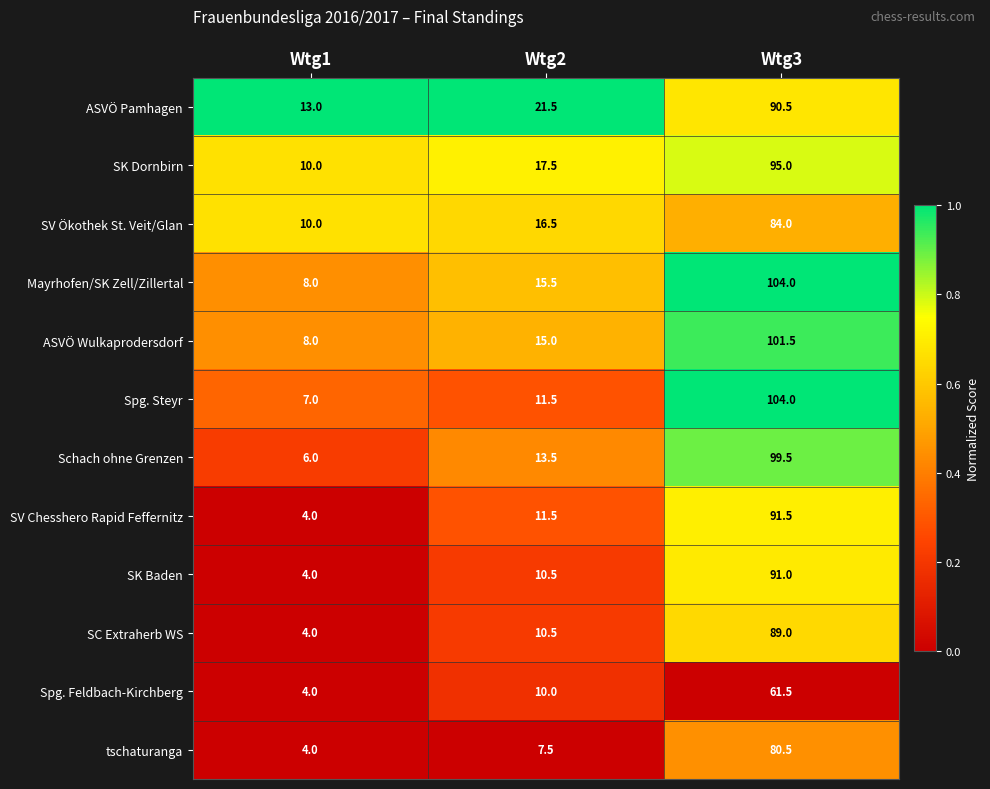

At which label is Schach ohne Grenzen closest to 52?

Wtg2